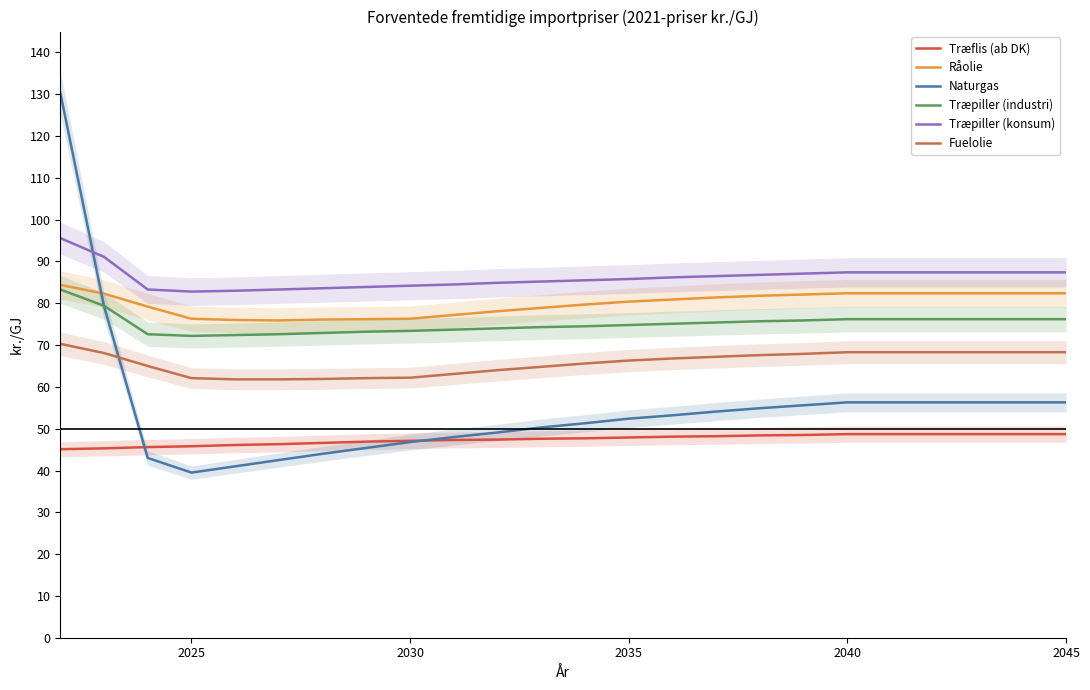

What is the lowest value of the Træpiller (konsum) series?

82.8